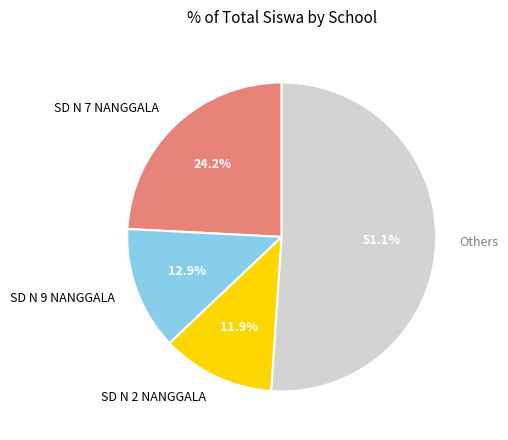

Rank the categories by value from lowest to highest.

SD N 2 NANGGALA, SD N 9 NANGGALA, SD N 7 NANGGALA, Others